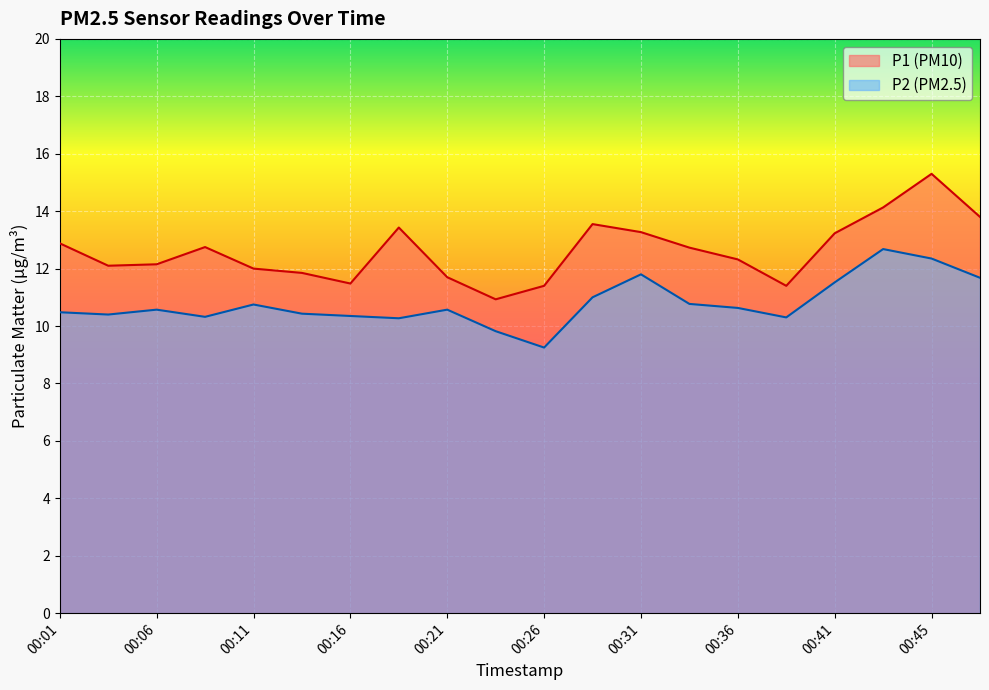

At how many categories does at least one series exceed 12?

13